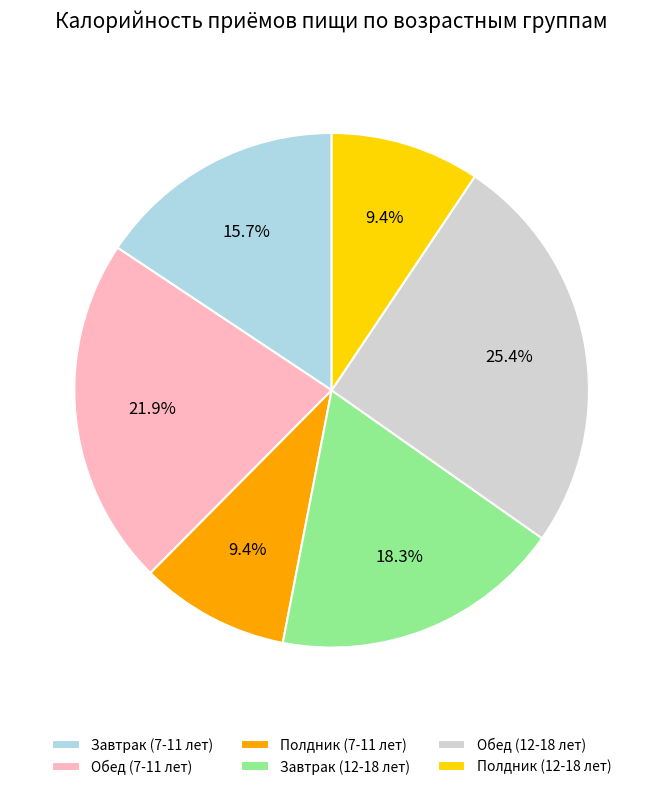

Does Обед (12-18 лет) account for over 50% of the chart?

No